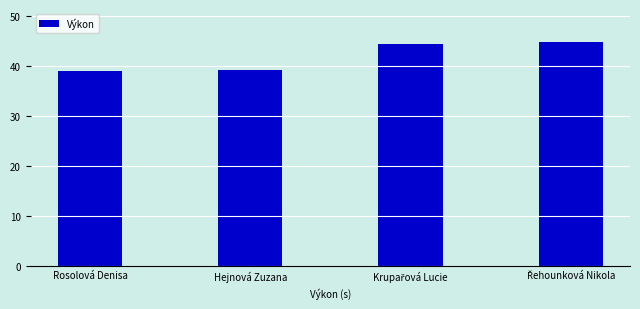

What is the label of the 1st bar from the left?

Rosolová Denisa